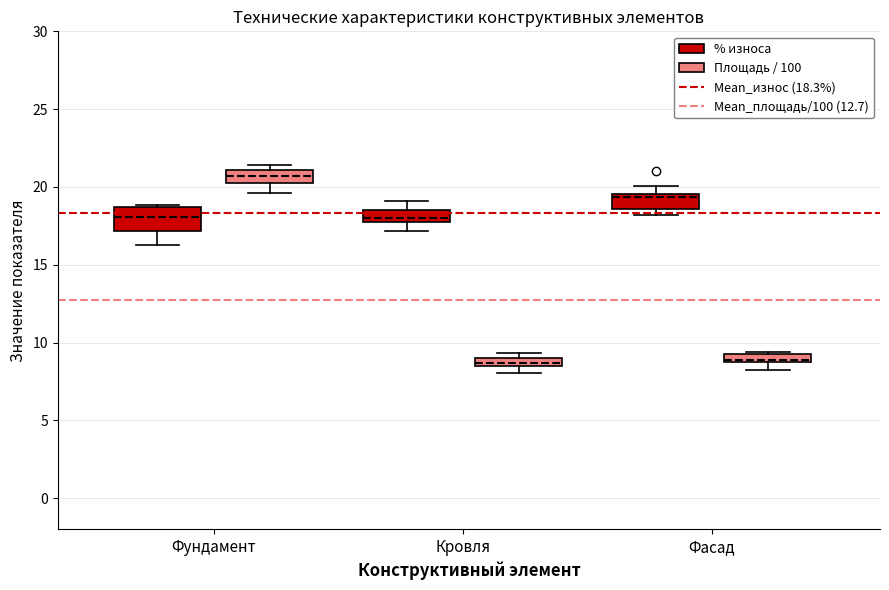

Where does the median line of the box for Фасад (Площадь / 100) sit on the y-axis? The values are not printed on the chart, so give them approximately, as read against the axis.

9.0